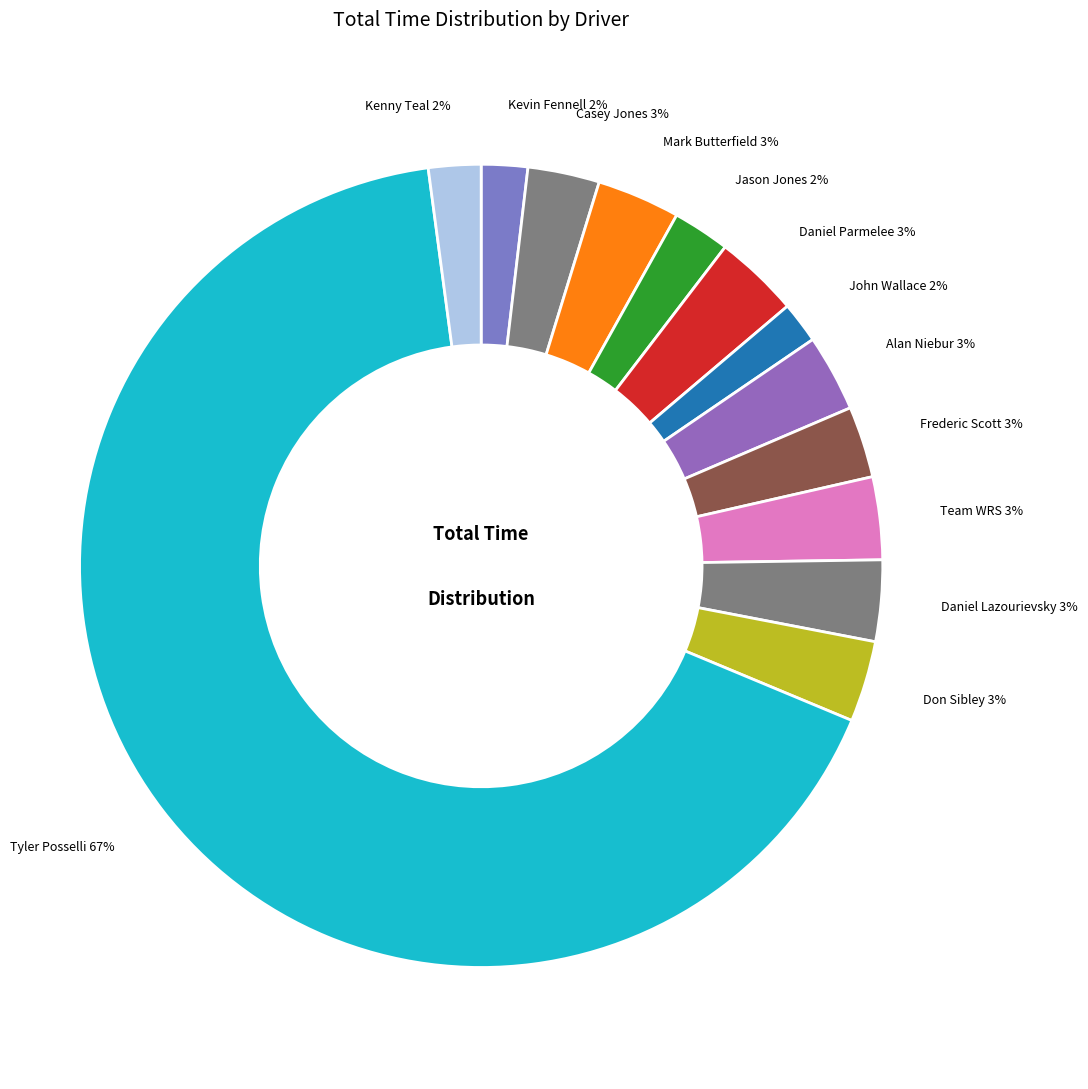

How many slices are in this pie chart?

13